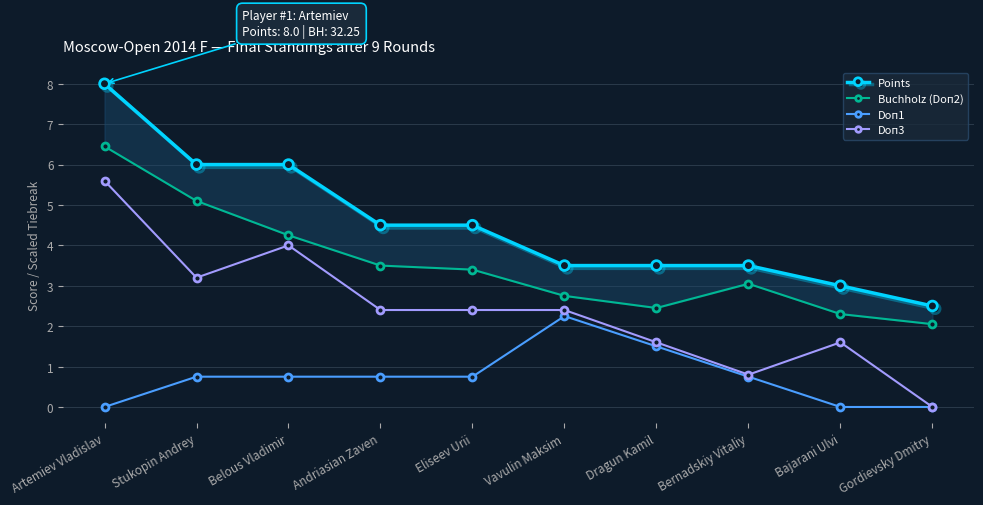

Is this an area chart (filled region under the line)?

No